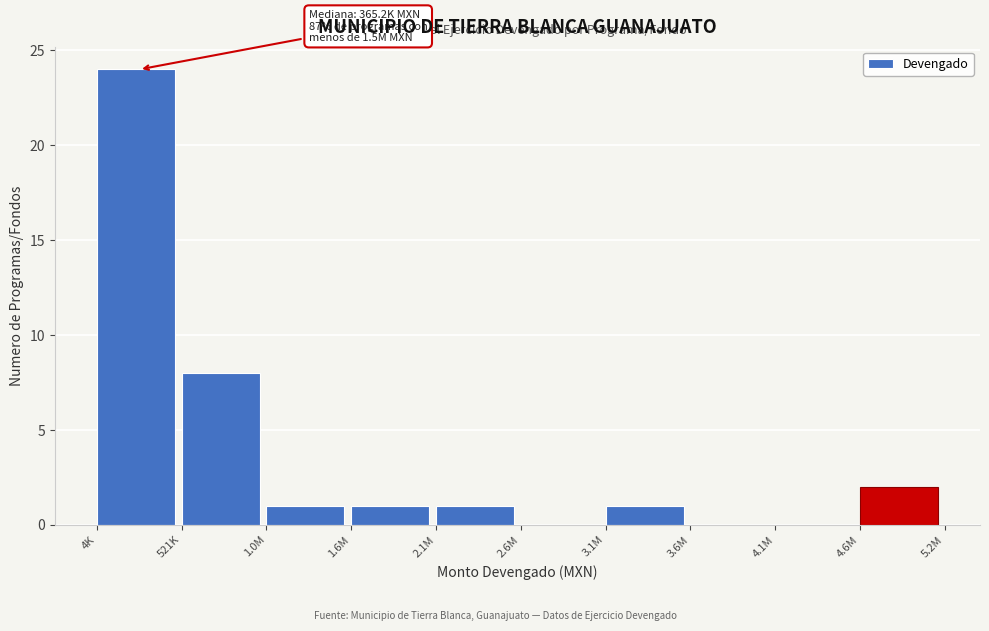

Reading left to right, extract all data points from this chart.

4K=24	521K=8	1.0M=1	1.6M=1	2.1M=1	2.6M=0	3.1M=1	3.6M=0	4.1M=0	4.6M=2